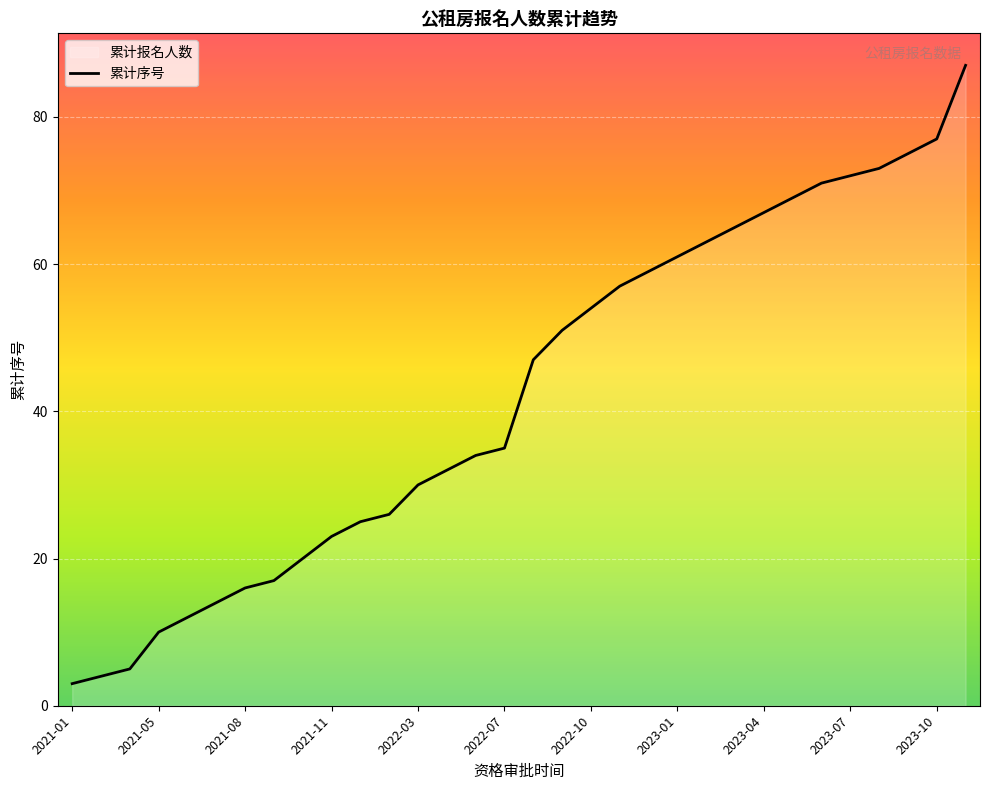

What is the change in value from 2021-05 to 2023-10?

+67